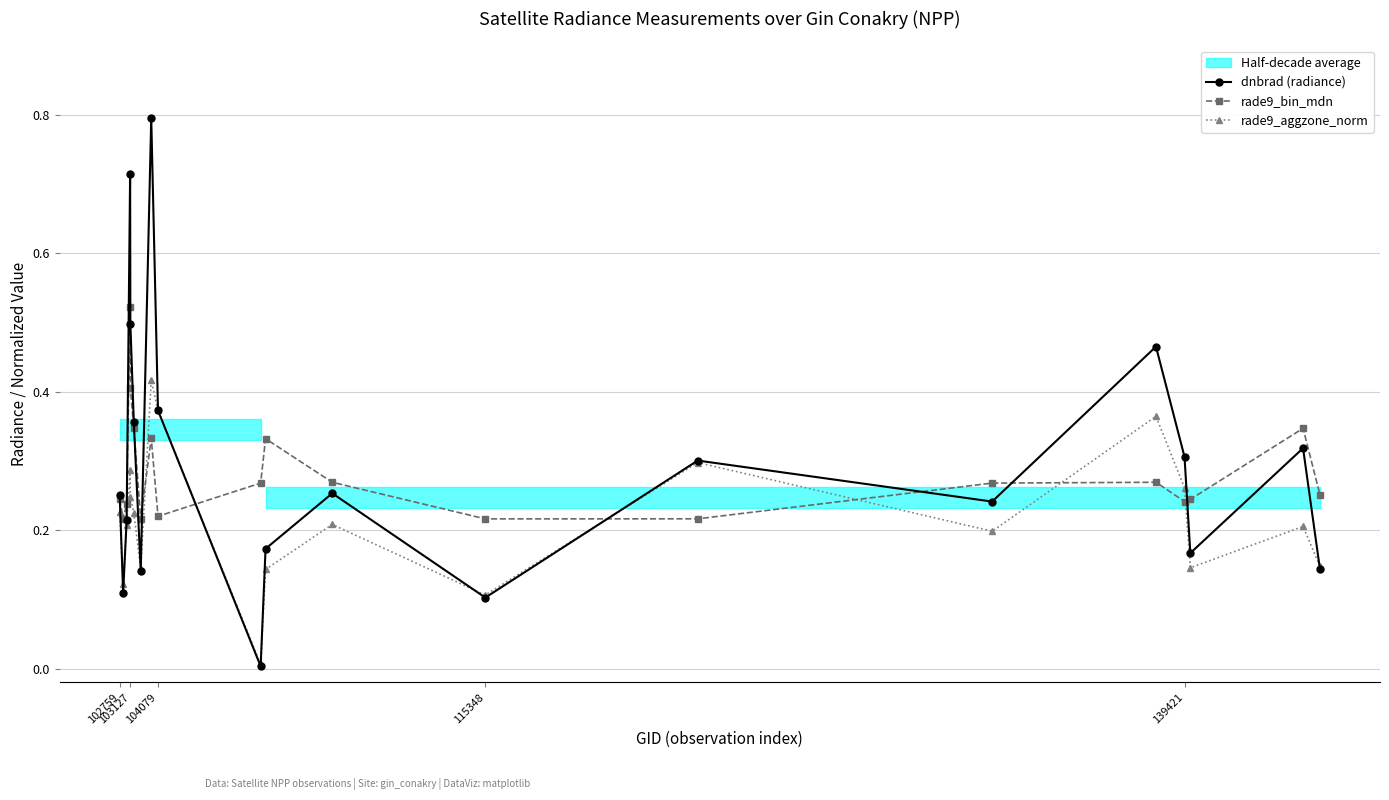

True or false: rade9_aggzone_norm and rade9_bin_mdn intersect in this chart.

True